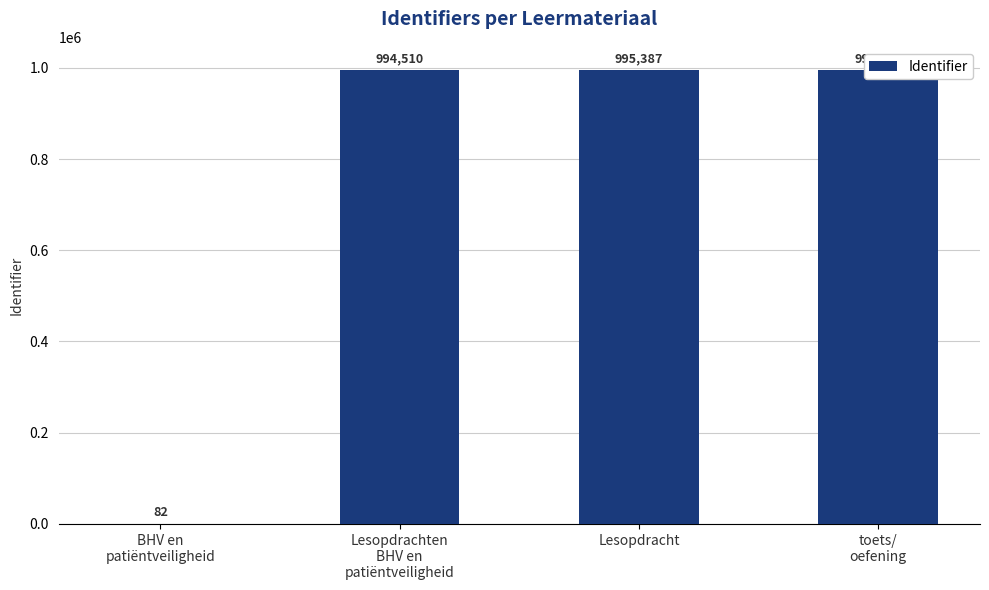

Reading right to left, extract all data points from this chart.

994645	995387	994510	82